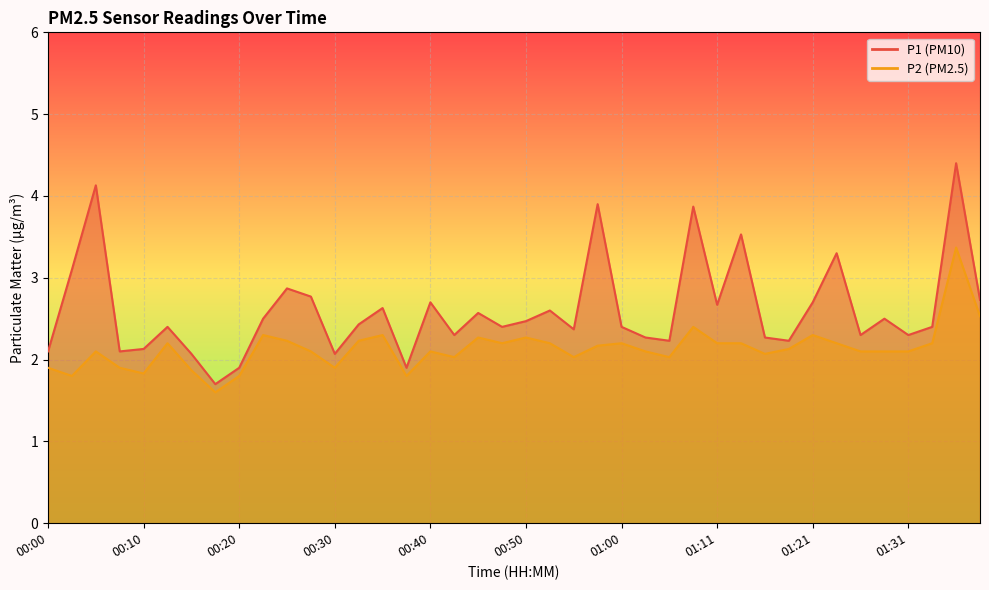

What is the value of the P2 point at the 5th from the left?

1.8